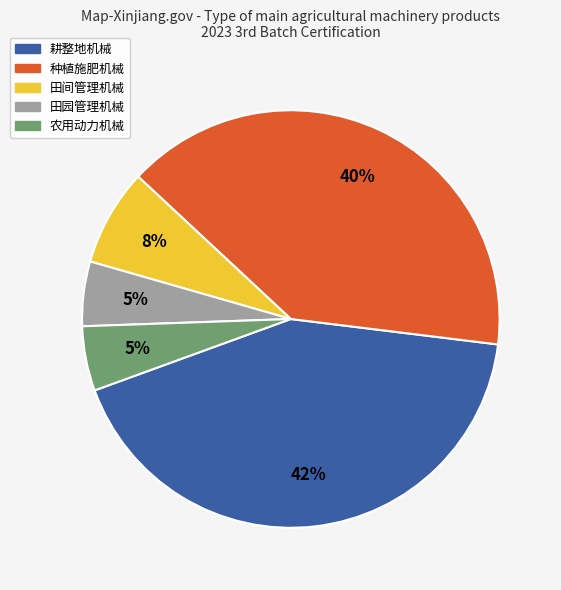

To the nearest percent, what is the average slice percentage?

20%